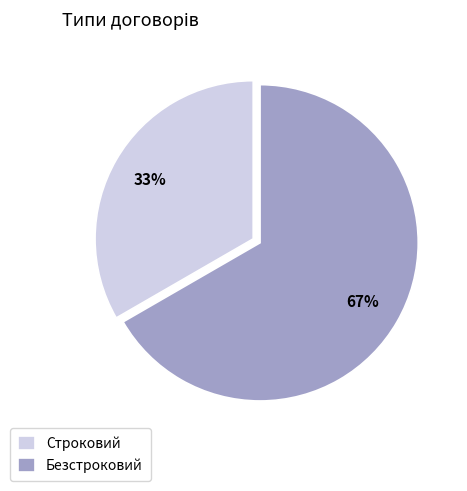

True or false: Безстроковий accounts for 73% of the total.

False